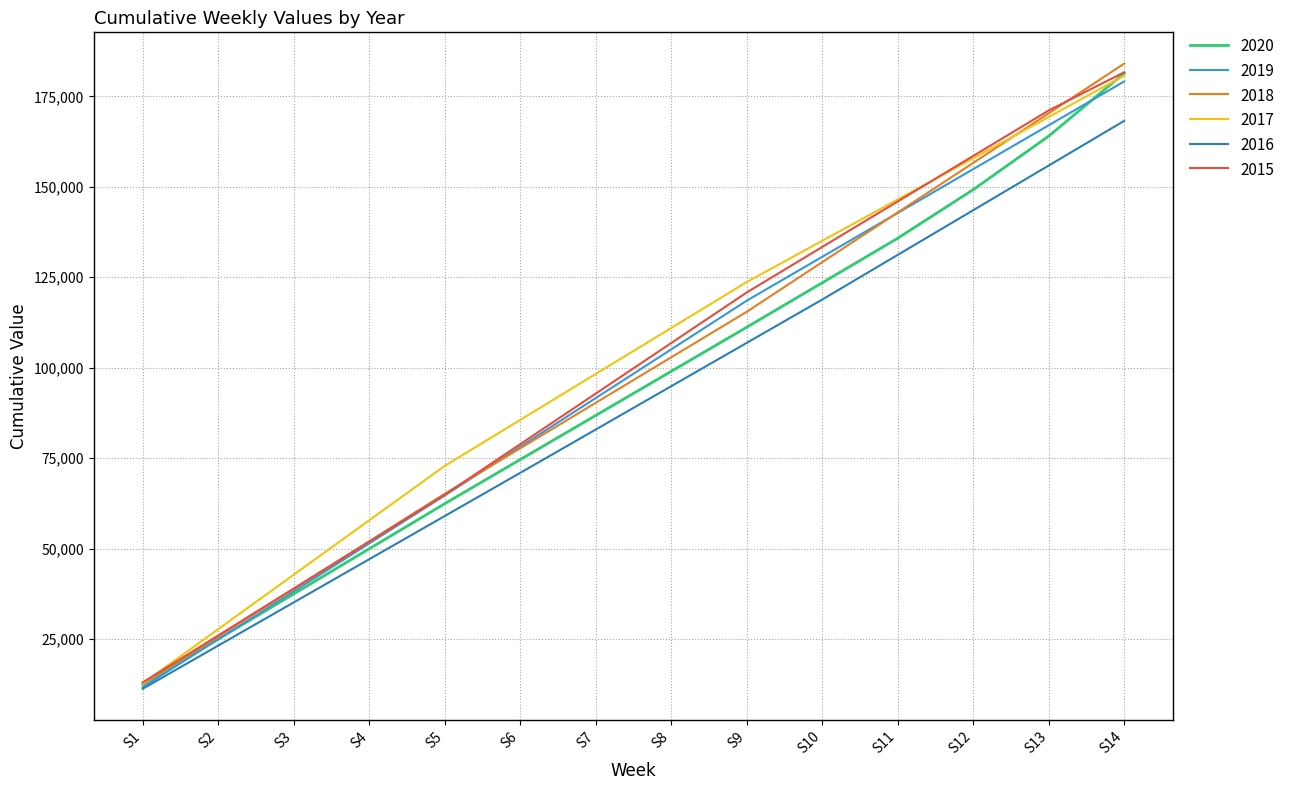

How many distinct data groups are displayed?

6